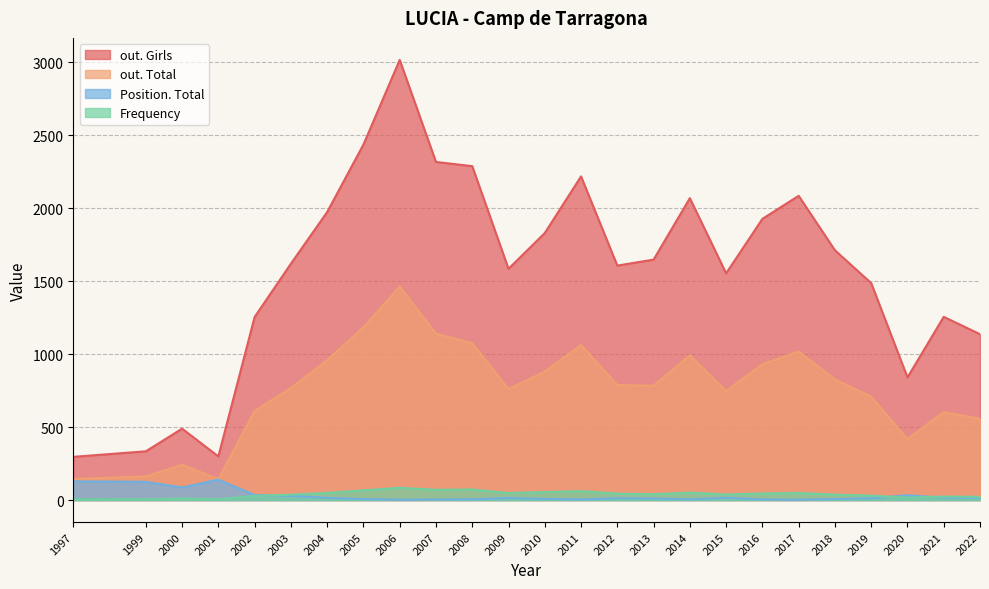

What is the maximum value for Position. Total?

140